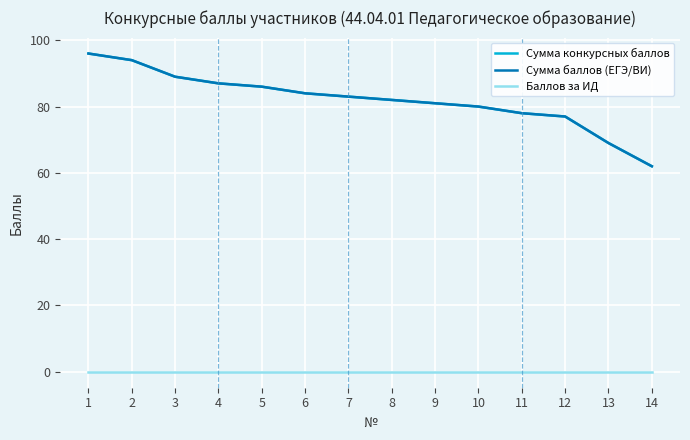

Which series has the largest range (max minus min)?

Сумма конкурсных баллов